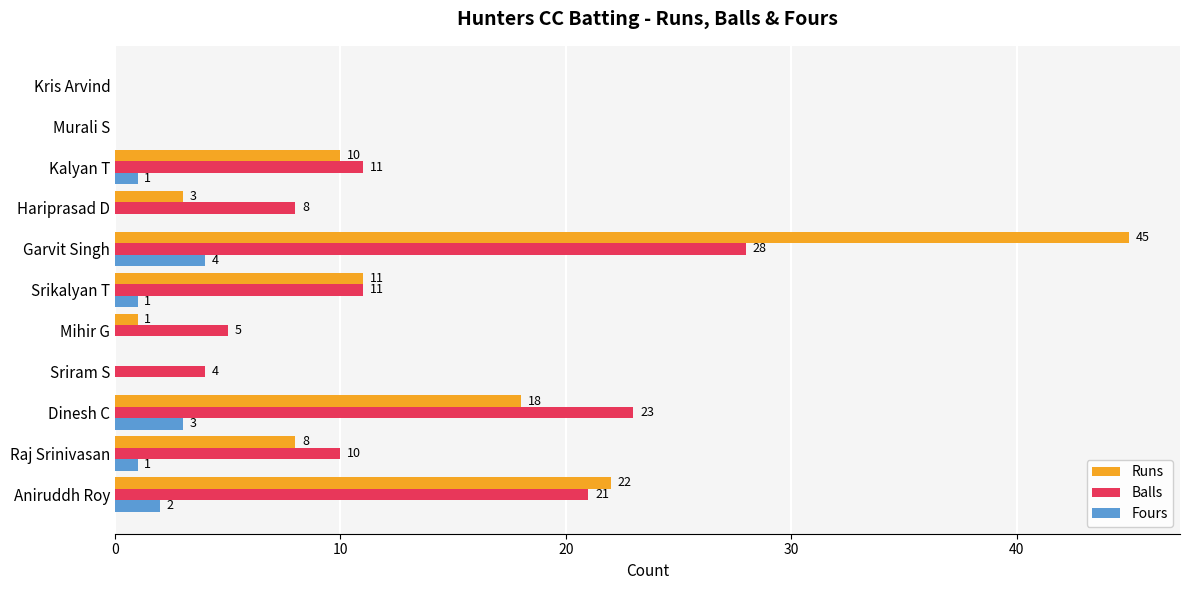

What is the highest value of the Balls series?

28